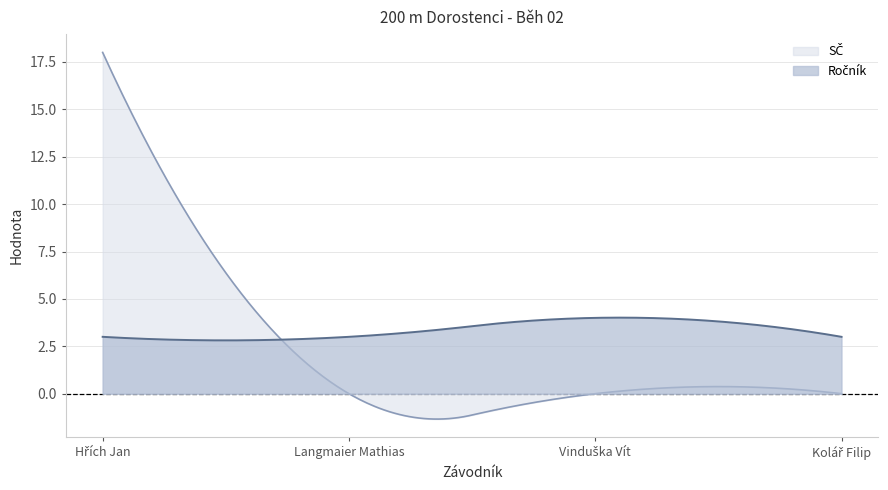

What is the label of the 1st point from the left?

Hřích Jan